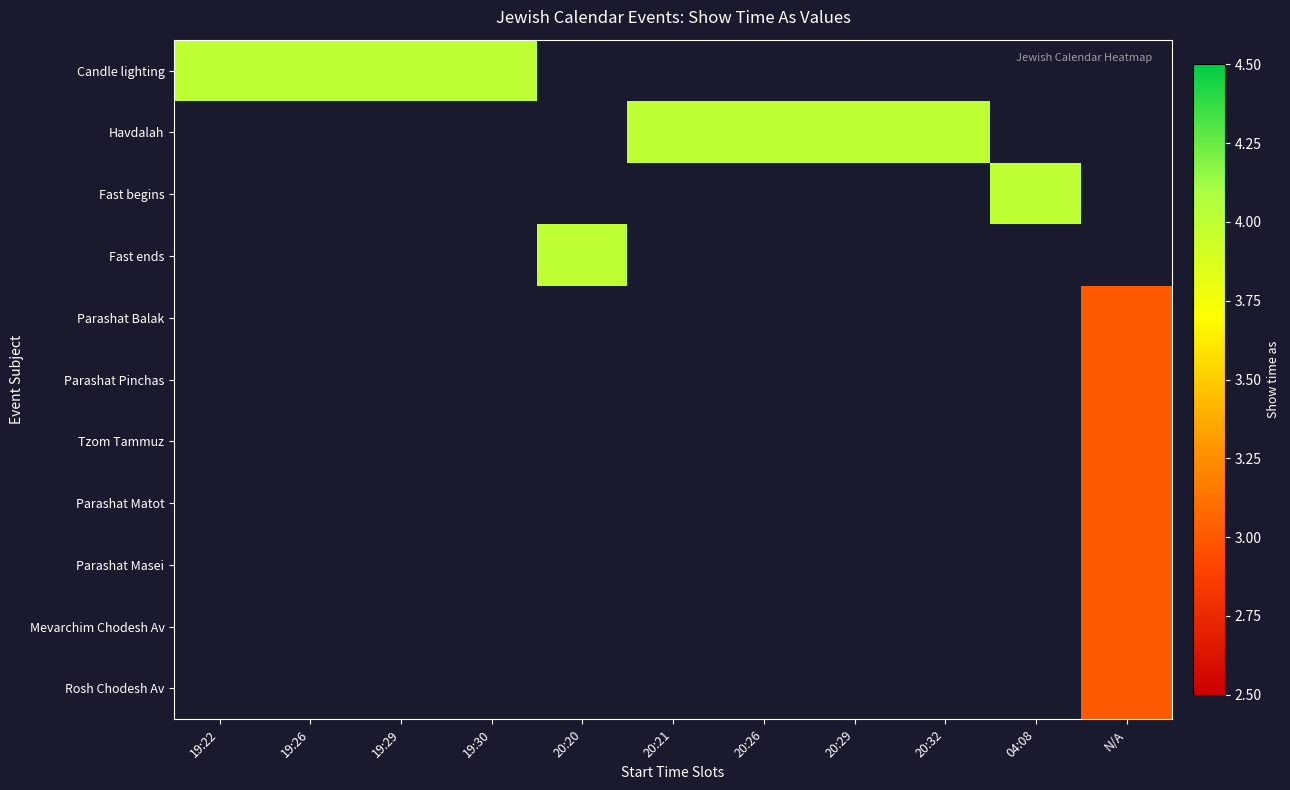

At how many categories does at least one series exceed 2?

11